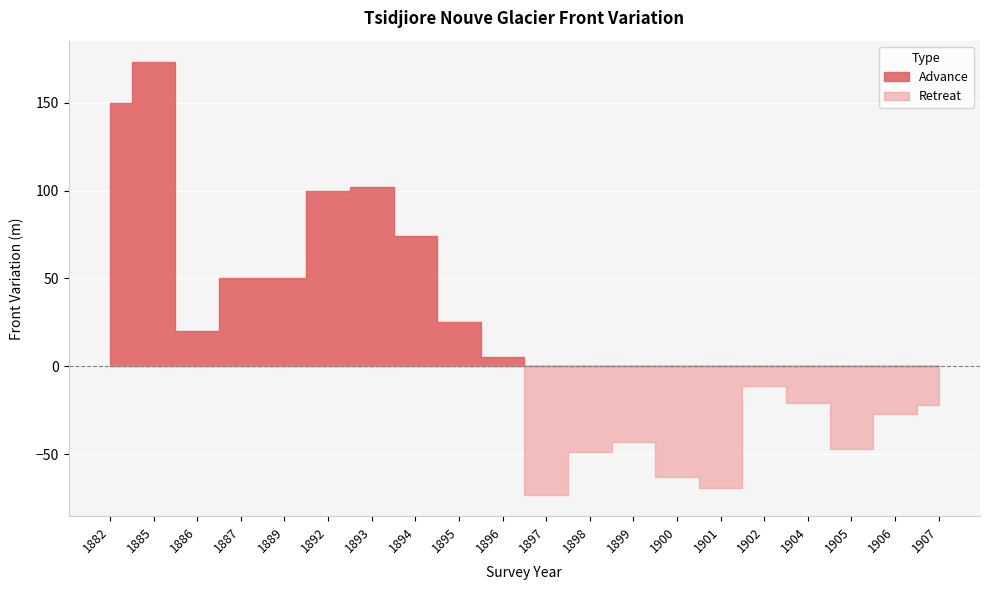

Is it true that Retreat equals 0 at 1889?

True